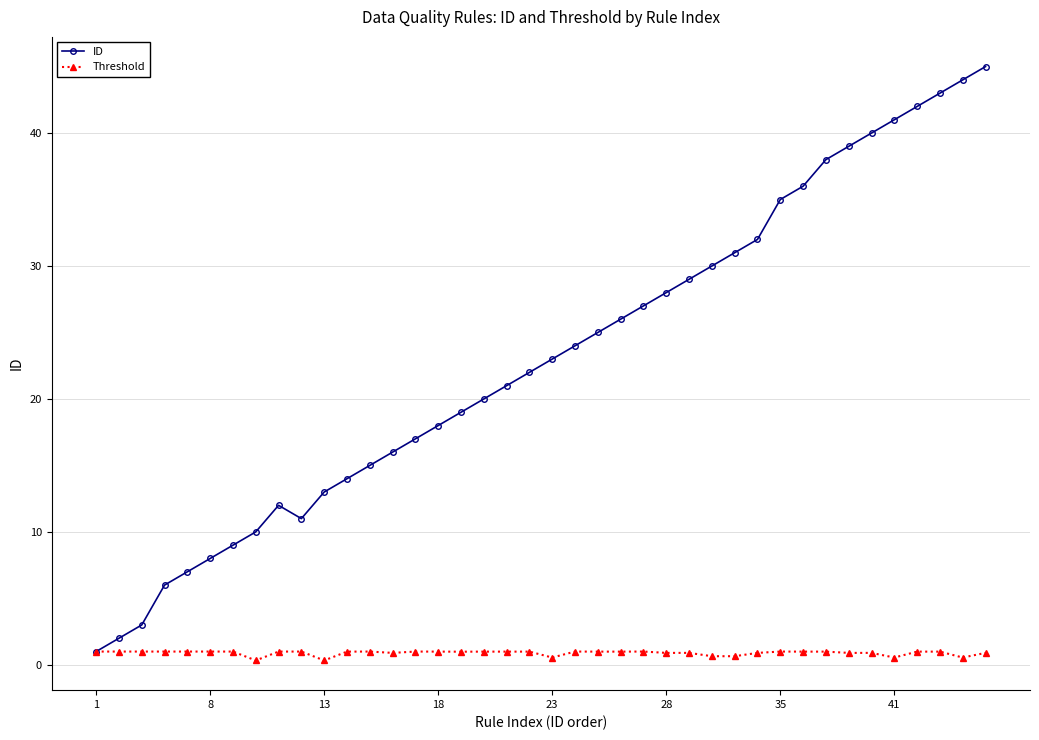

How many interior local peaks does the ID series have?

1